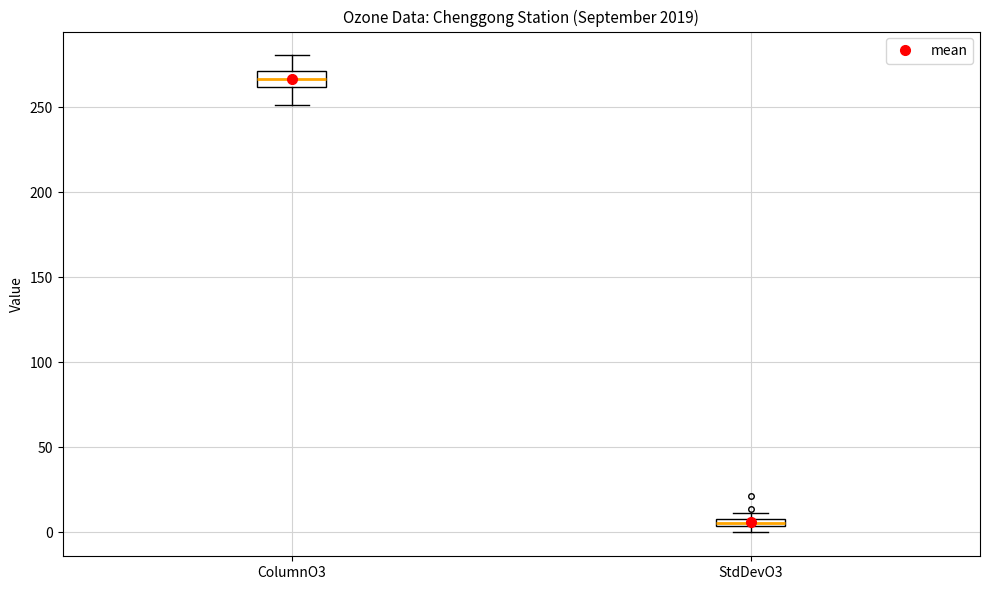

Which box's median line is the highest?

ColumnO3